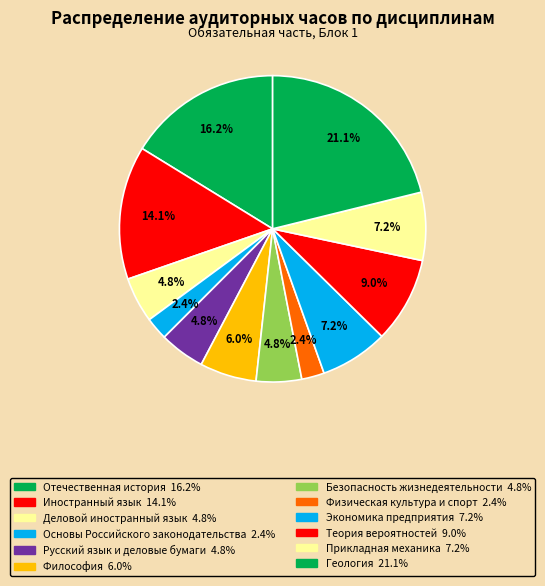

The Иностранный язык slice represents 27% of the pie. True or false?

False